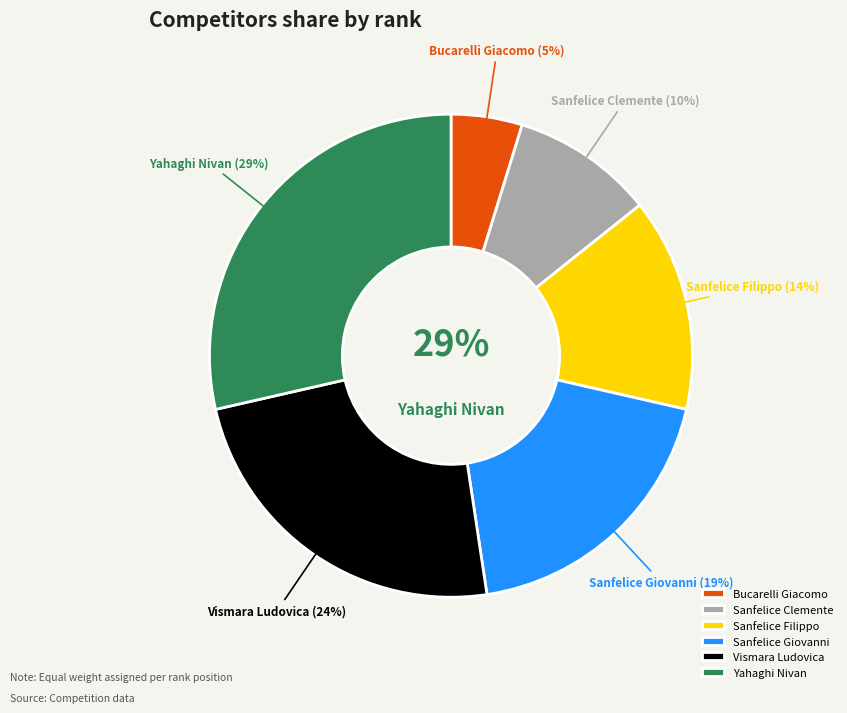

Do Yahaghi Nivan and Sanfelice Giovanni together represent more than half of the pie?

No